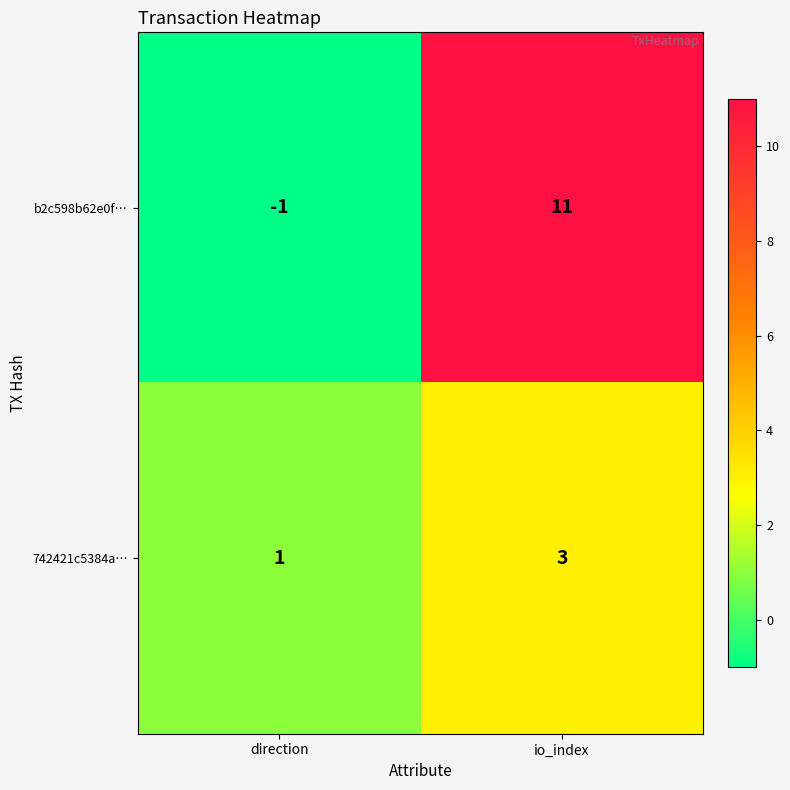

Which category has the highest value in the 742421c5384a… series?

io_index